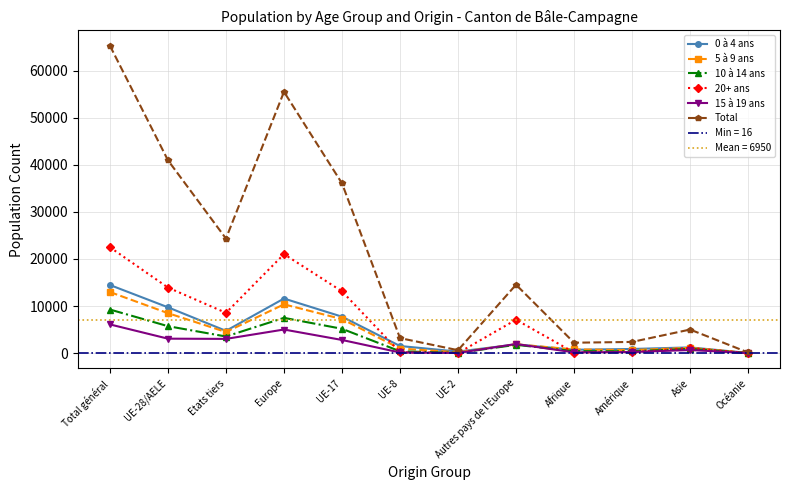

Reading left to right, what are all the values shown in this chart?

0 à 4 ans: Total général=14467	UE-28/AELE=9734	Etats tiers=4733	Europe=11591	UE-17=7740	UE-8=1515	UE-2=330	Autres pays de l'Europe=1857	Afrique=719	Amérique=884	Asie=1220	Océanie=41
5 à 9 ans: Total général=12975	UE-28/AELE=8490	Etats tiers=4485	Europe=10361	UE-17=7225	UE-8=973	UE-2=182	Autres pays de l'Europe=1871	Afrique=784	Amérique=648	Asie=1123	Océanie=39
10 à 14 ans: Total général=9258	UE-28/AELE=5726	Etats tiers=3532	Europe=7492	UE-17=5170	UE-8=390	UE-2=61	Autres pays de l'Europe=1766	Afrique=424	Amérique=395	Asie=911	Océanie=26
20+ ans: Total général=22481	UE-28/AELE=13927	Etats tiers=8554	Europe=21023	UE-17=13122	UE-8=181	UE-2=20	Autres pays de l'Europe=7096	Afrique=128	Amérique=219	Asie=1091	Océanie=16
15 à 19 ans: Total général=6098	UE-28/AELE=3073	Etats tiers=3025	Europe=5015	UE-17=2798	UE-8=136	UE-2=30	Autres pays de l'Europe=1942	Afrique=159	Amérique=234	Asie=663	Océanie=22
Total: Total général=65279	UE-28/AELE=40950	Etats tiers=24329	Europe=55482	UE-17=36055	UE-8=3195	UE-2=623	Autres pays de l'Europe=14532	Afrique=2214	Amérique=2380	Asie=5008	Océanie=144